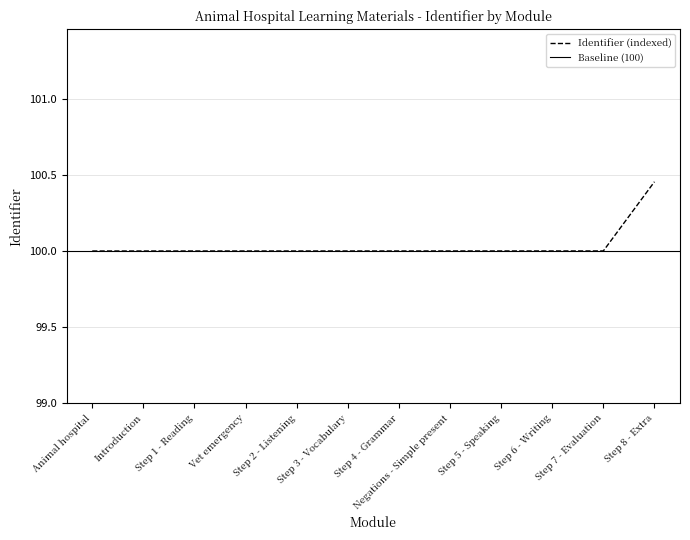

What is the difference between the maximum and minimum values?

0.5